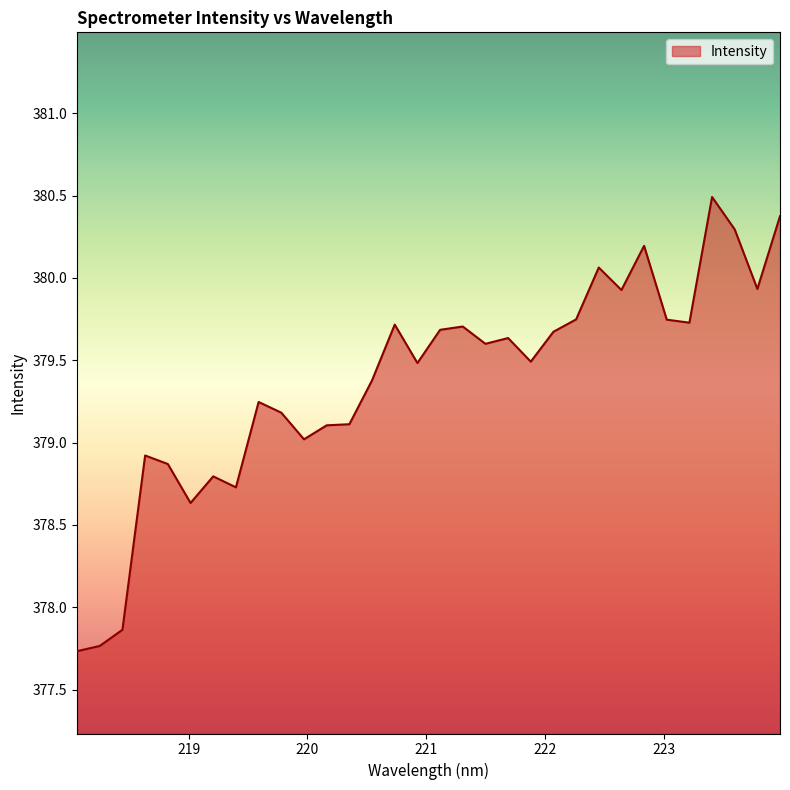

What is the greatest value displayed?

380.5